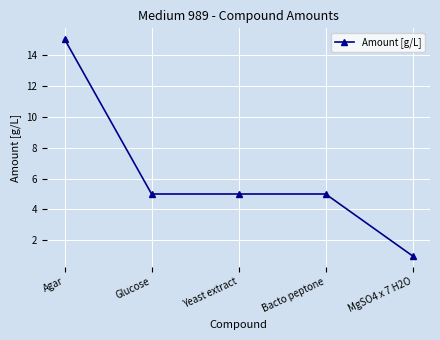

What is the greatest value displayed?

15